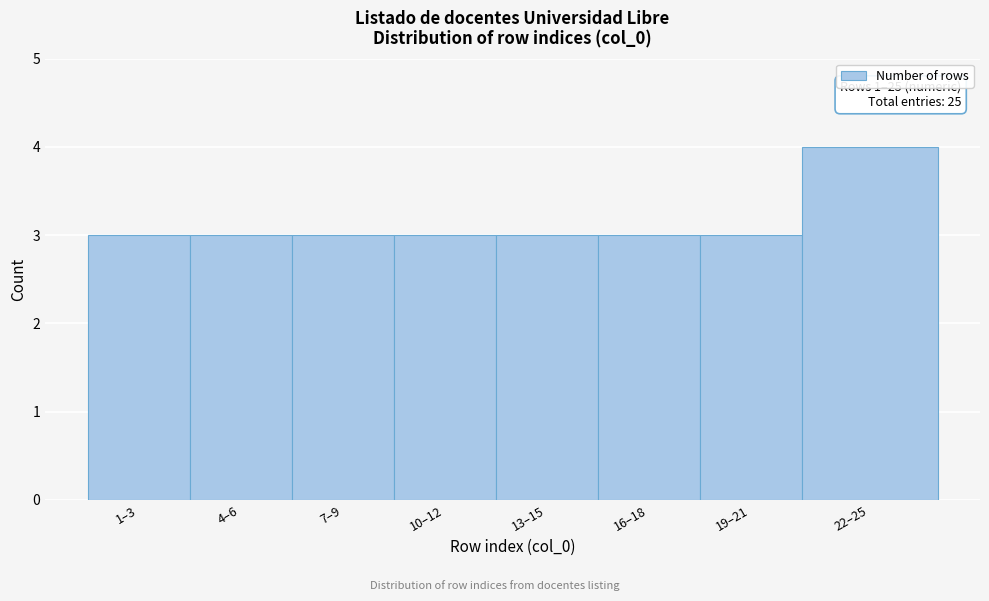

Reading left to right, transcribe all the data shown in this chart.

3	3	3	3	3	3	3	4